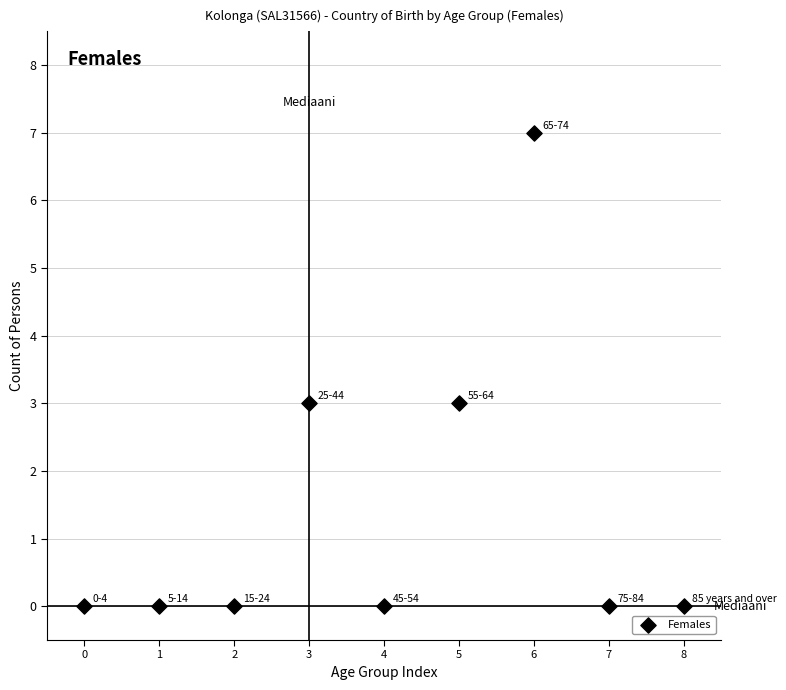

What is the range of Y values (max minus min)?

7